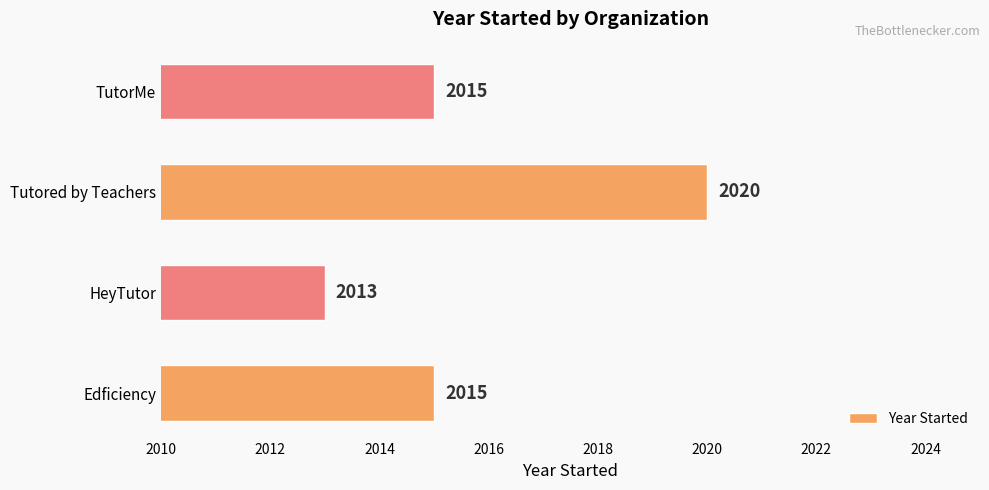

What is the ratio of the value at TutorMe to the value at Edficiency?

1.0